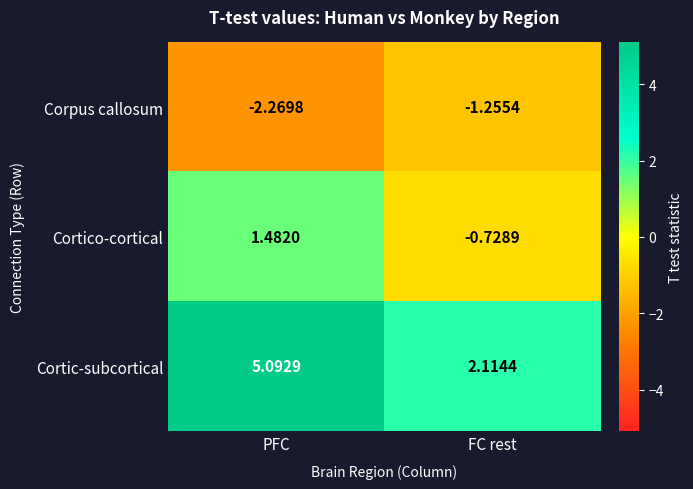

How many distinct data groups are displayed?

3